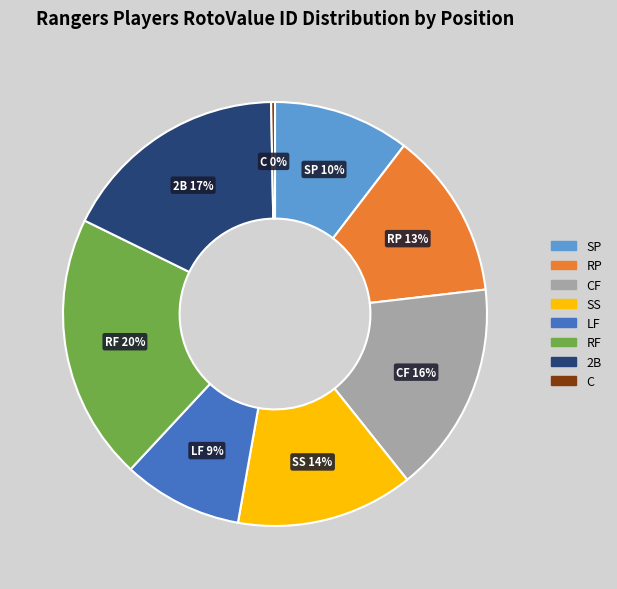

Count the number of slices in the pie.

8